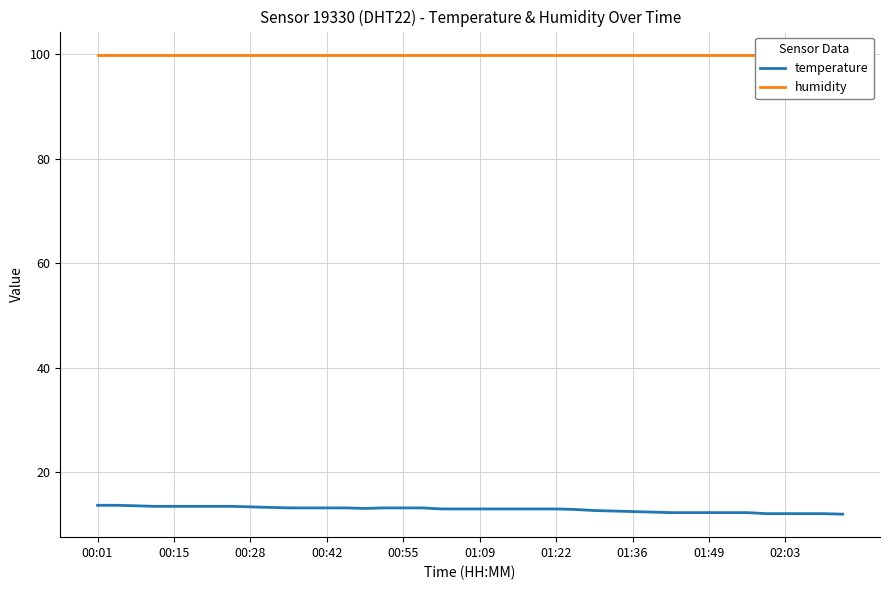

Which series has the largest range (max minus min)?

temperature